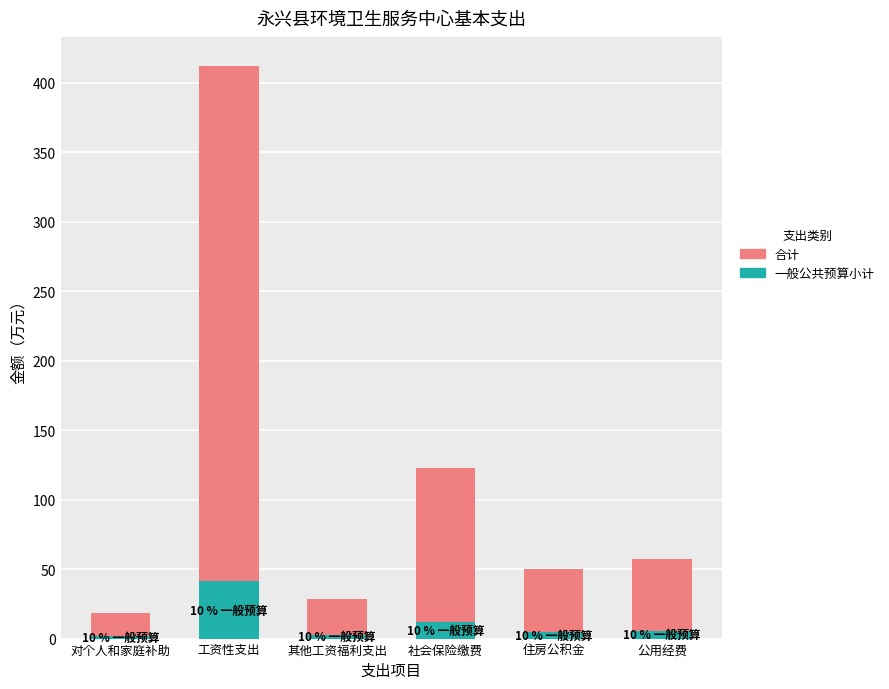

What is the highest value of the 一般公共预算小计 series?

41.2